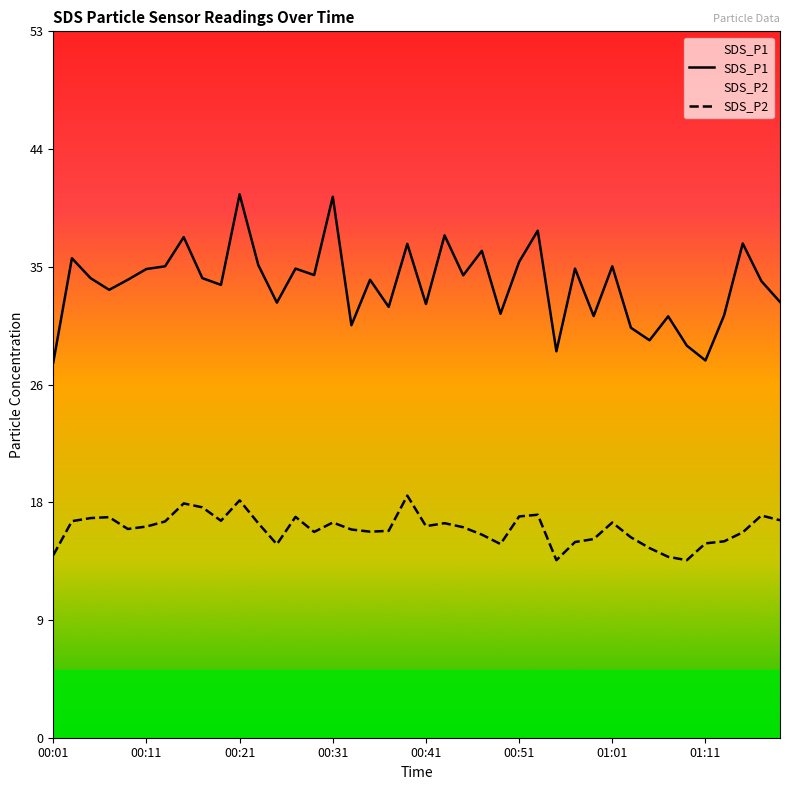

Which series has the largest total across all categories?

SDS_P1